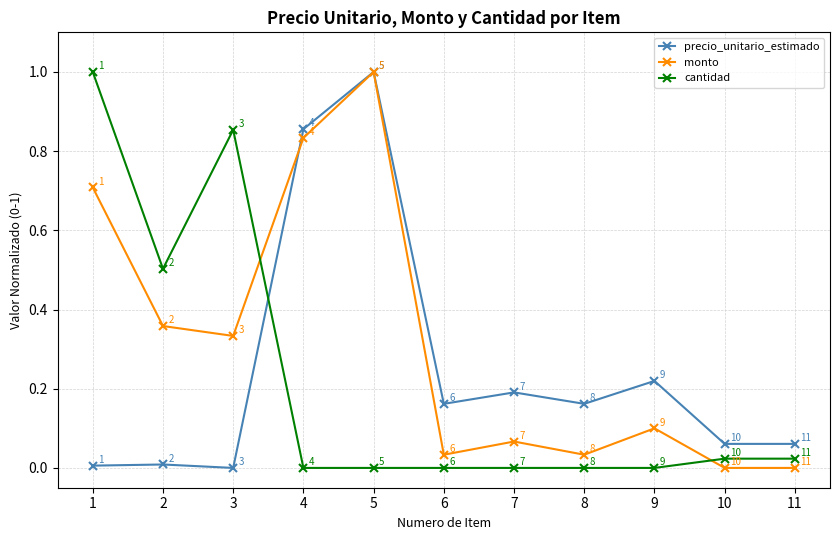

Where is the first local maximum for monto?

5